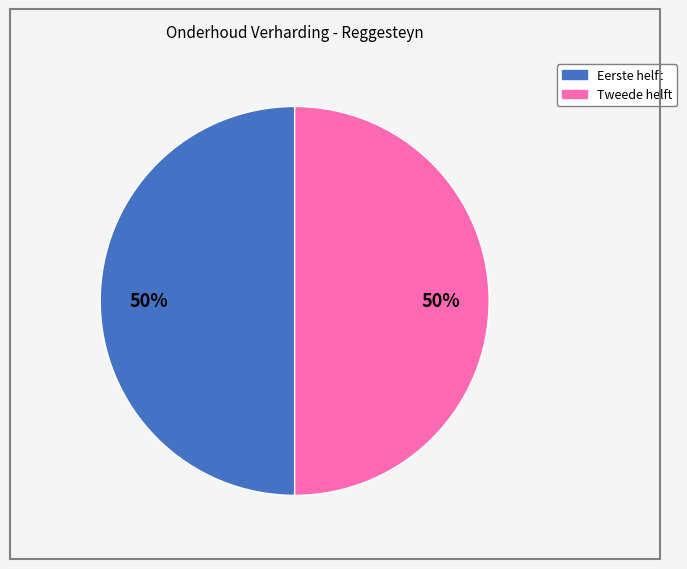

To the nearest percent, what is the average slice percentage?

50%